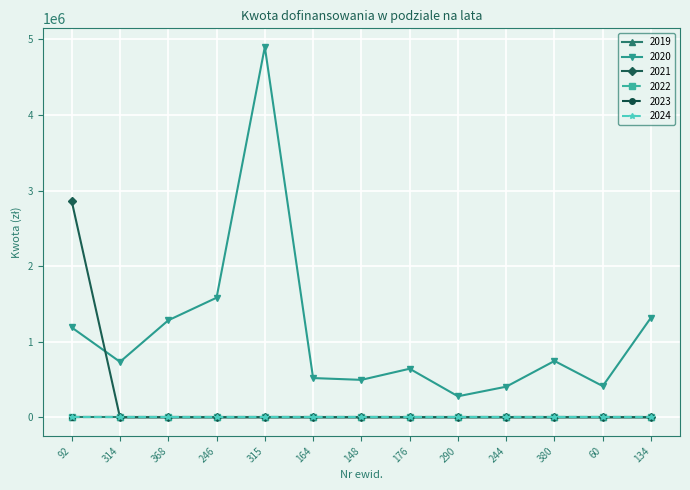

Is this an area chart (filled region under the line)?

No